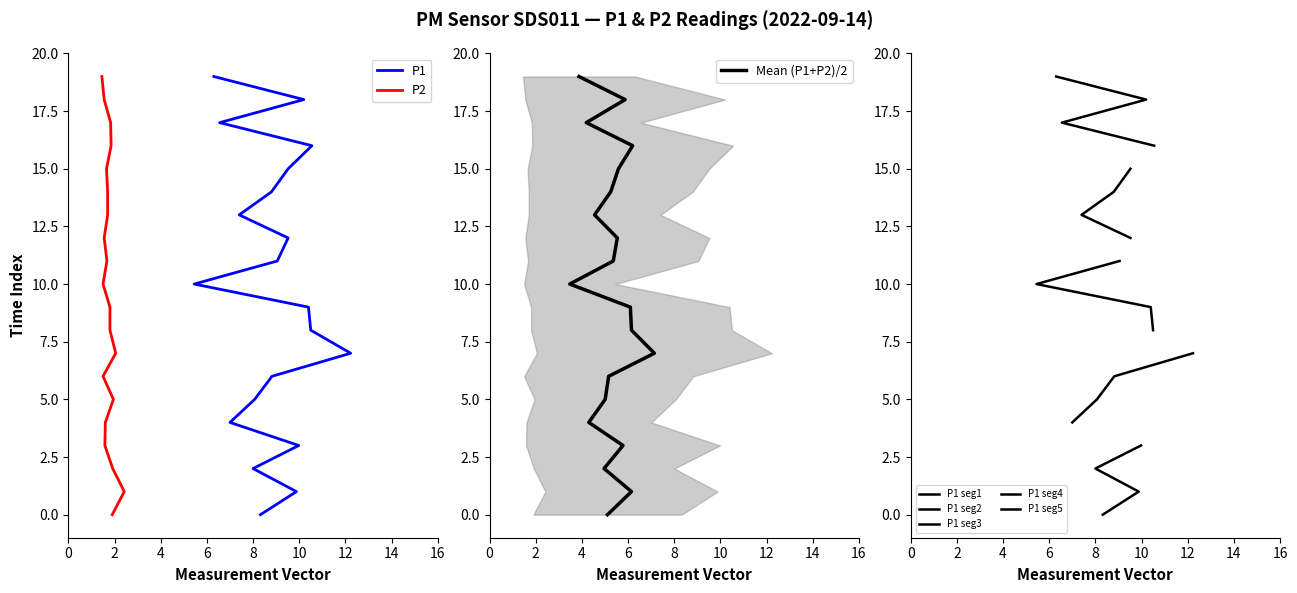

Reading left to right, what are all the values shown in this chart?

P1: 8.3	9.9	8.0	10.0	7.0	8.1	8.8	12.2	10.5	10.4	5.5	9.1	9.5	7.4	8.8	9.5	10.6	6.5	10.2	6.3
P2: 1.9	2.4	1.9	1.6	1.6	1.9	1.5	2.0	1.8	1.8	1.5	1.7	1.6	1.7	1.7	1.6	1.9	1.8	1.6	1.4